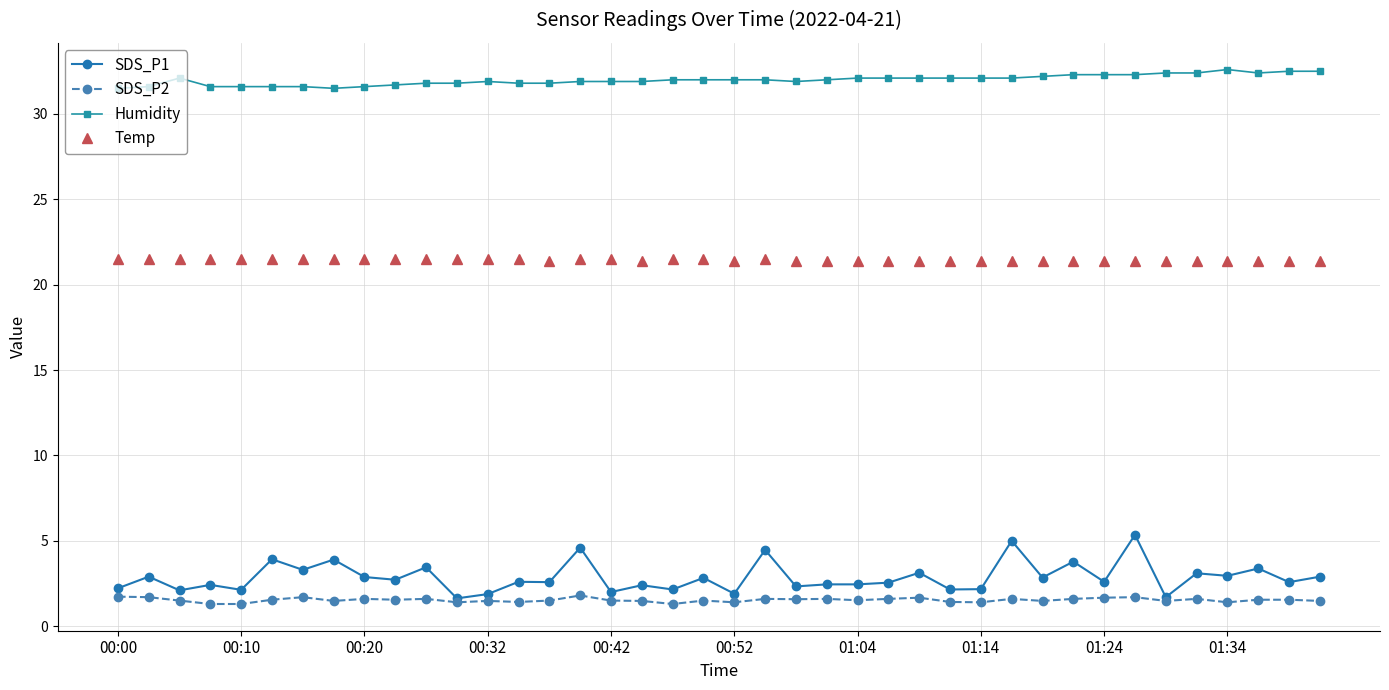

What is the value of the Temp point at the 4th from the left?

21.5